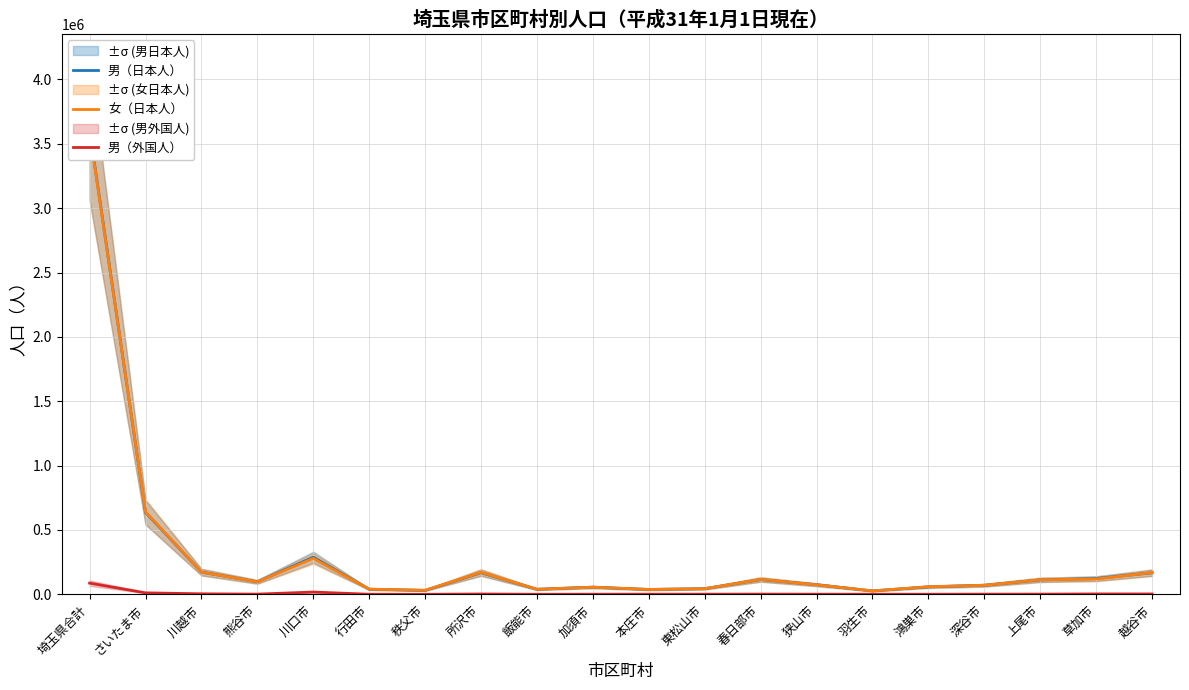

Which series has the widest spread of values?

男（日本人）